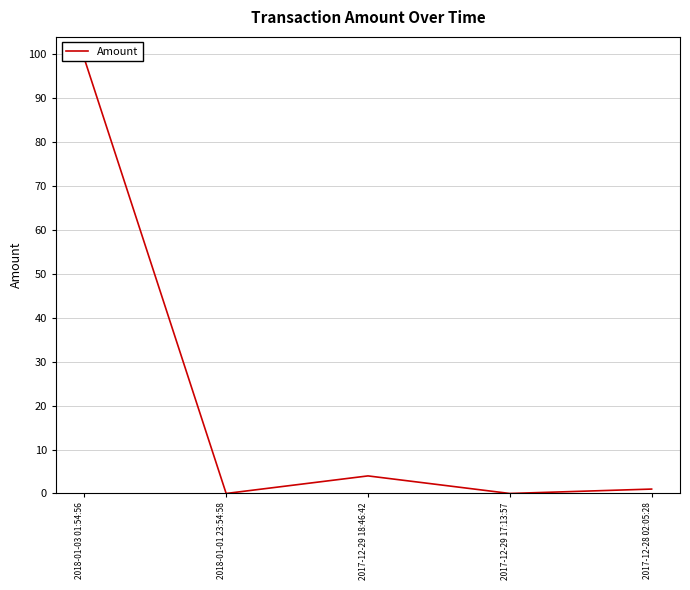

How many interior local valleys (lower than both neighbors) does the data have?

2